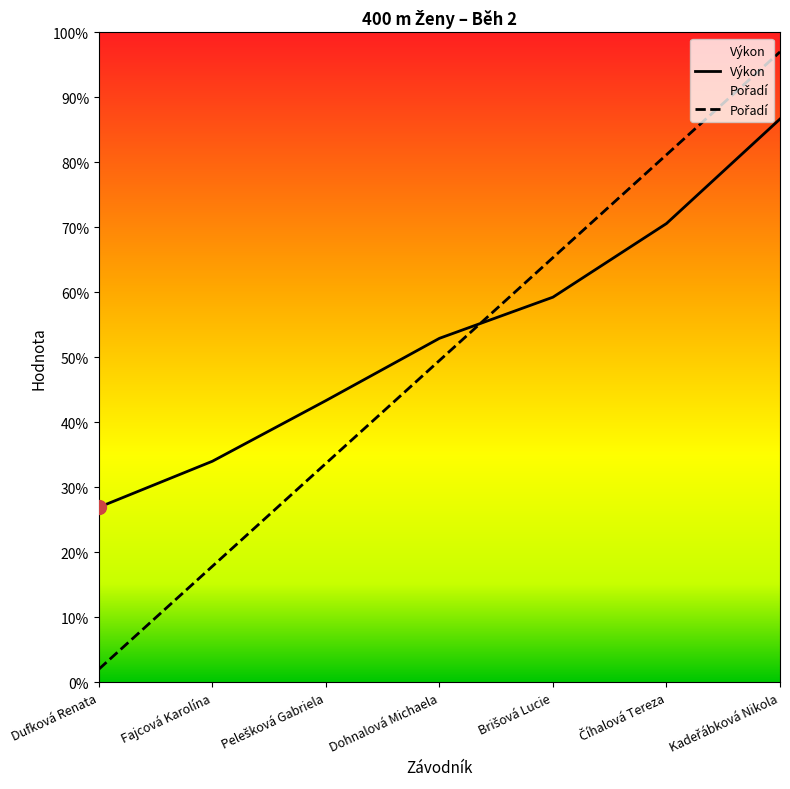

What are all the series names shown in the legend?

Výkon, Pořadí